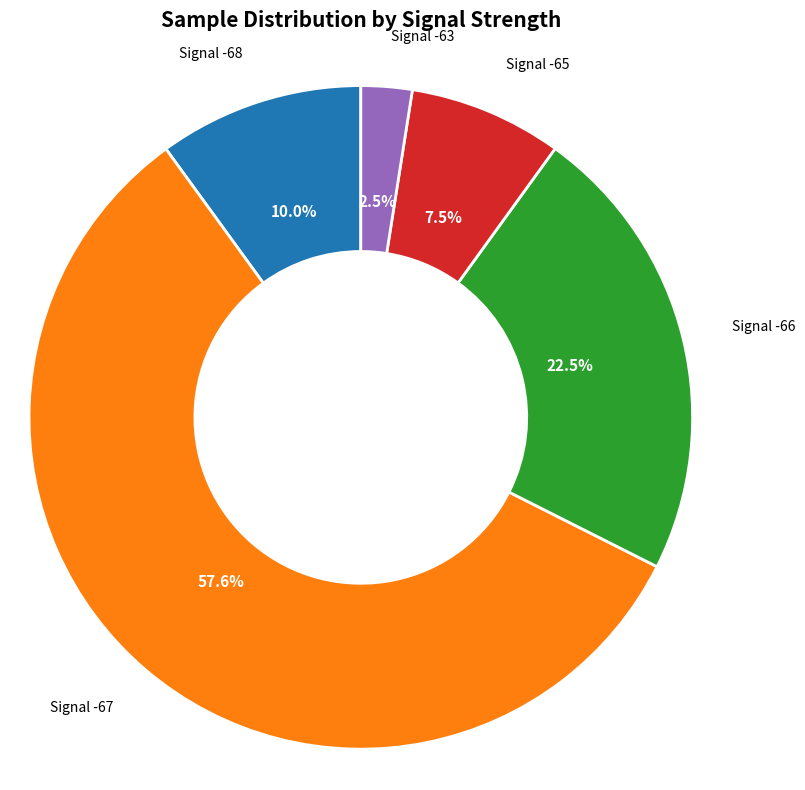

Is there a majority slice in this chart?

Yes